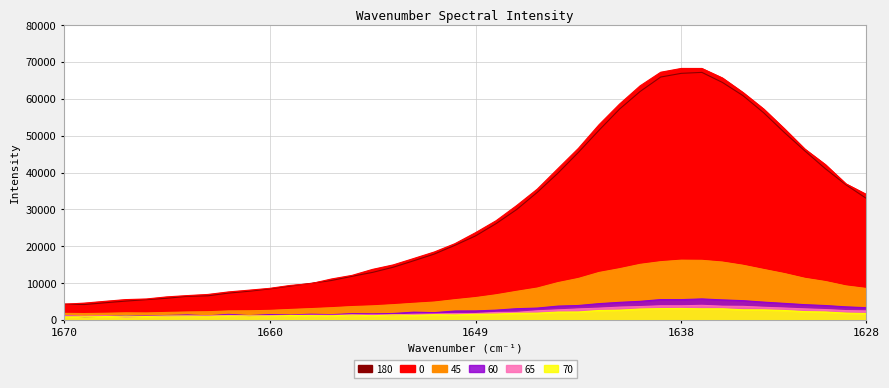

How many distinct data groups are displayed?

6